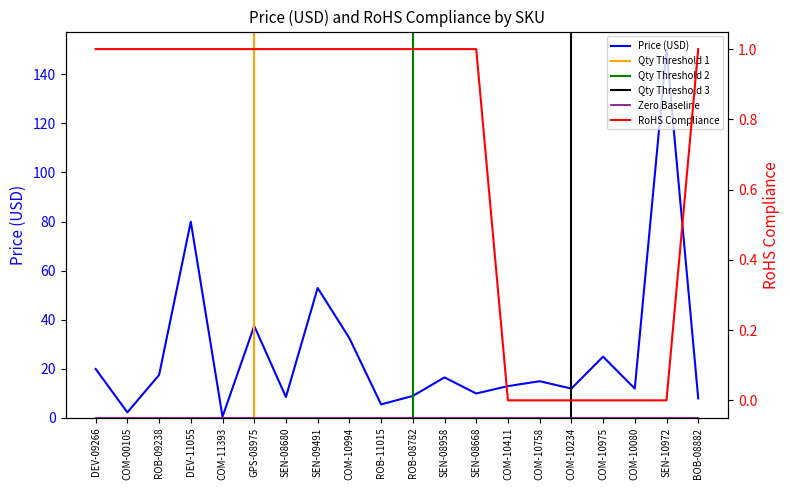

What is the sum of the RoHS Compliance values at COM-10975 and ROB-11015?

1.0